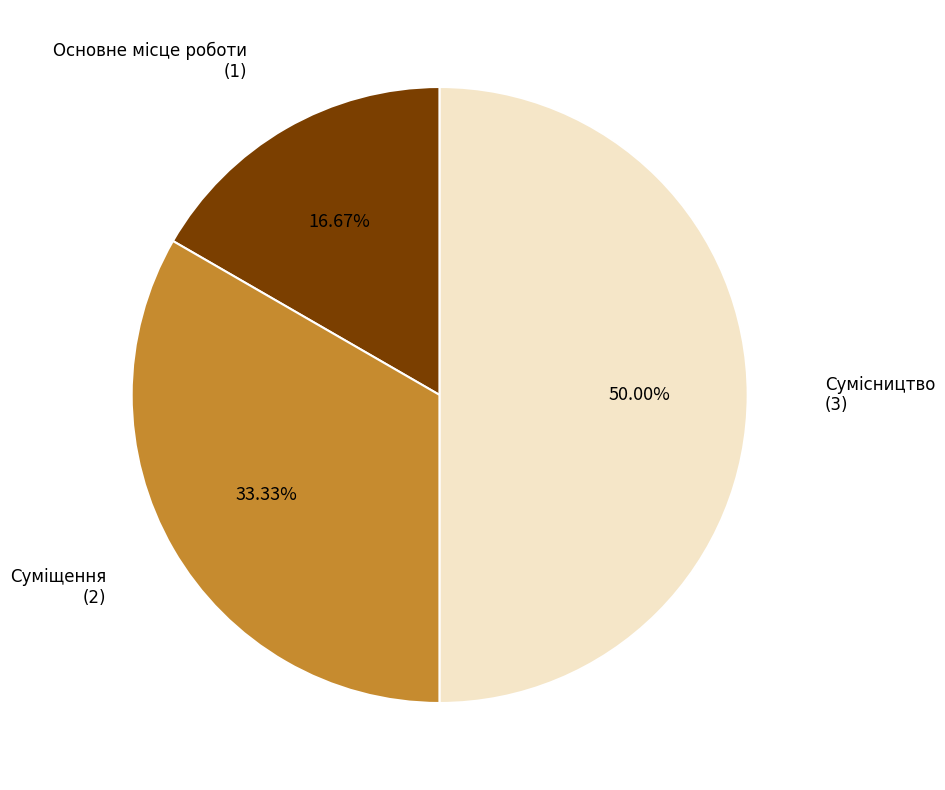

How many segments does this pie chart have?

3